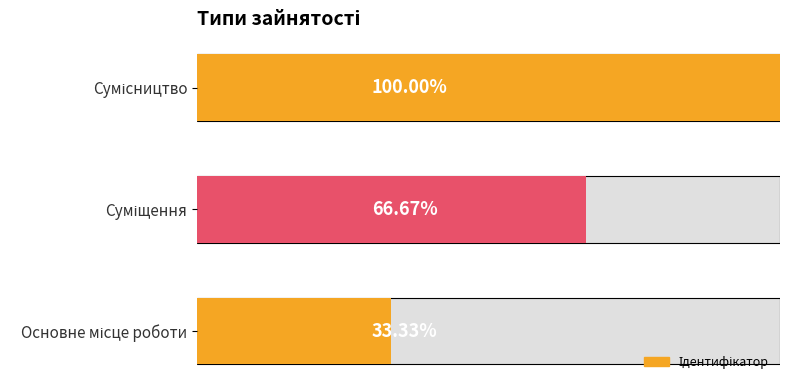

Reading right to left, transcribe all the data shown in this chart.

3	2	1